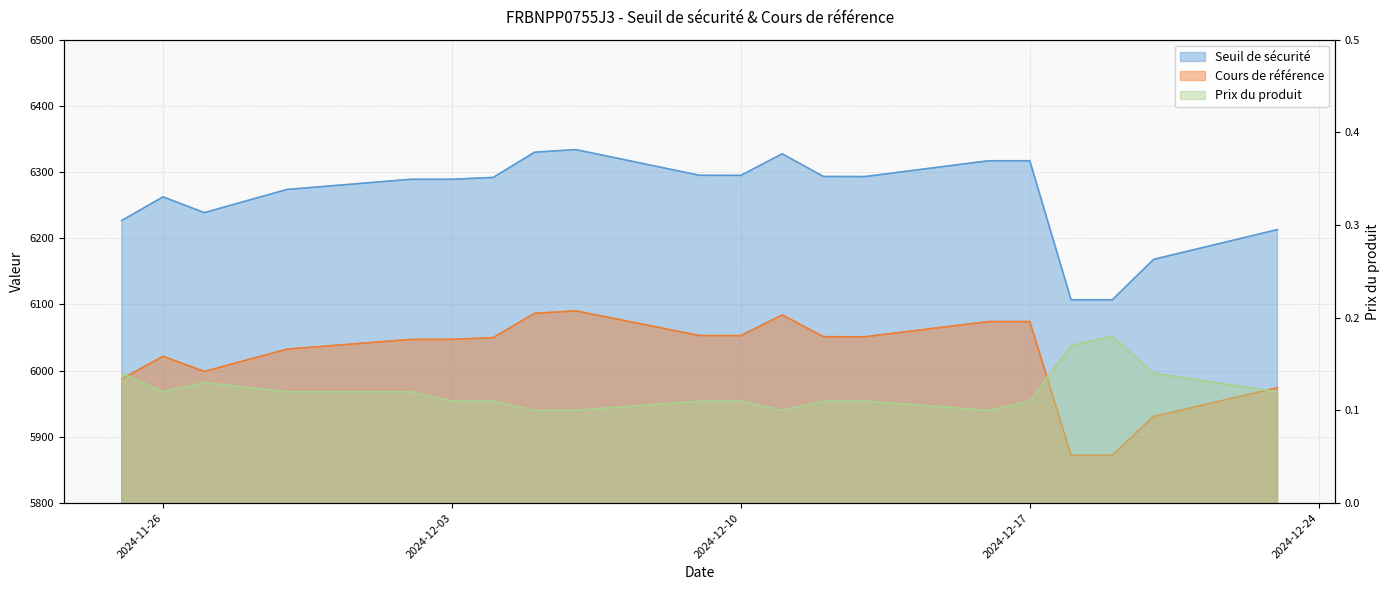

What is the difference between the highest and lowest values at 2024-12-18?

6106.9